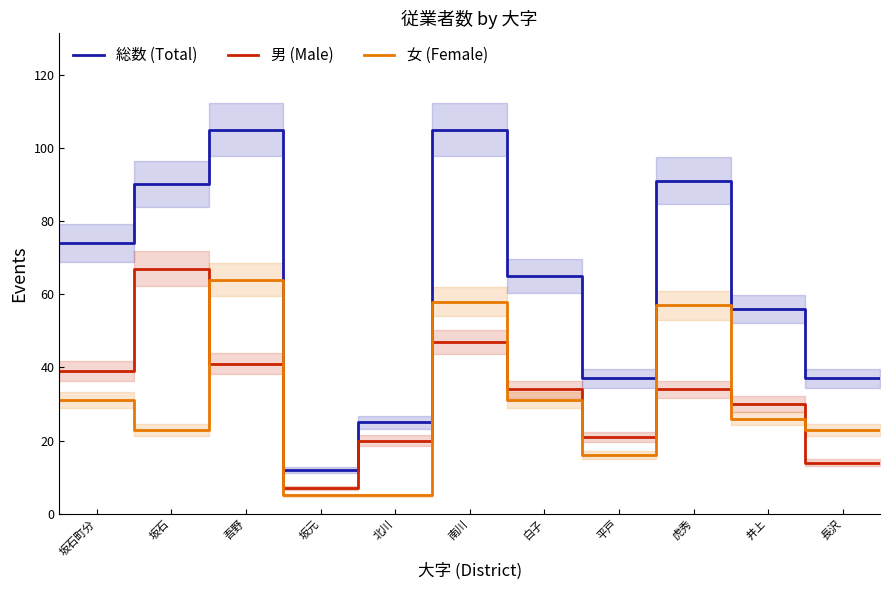

How many intersections are there between 男 (Male) and 女 (Female)?

7